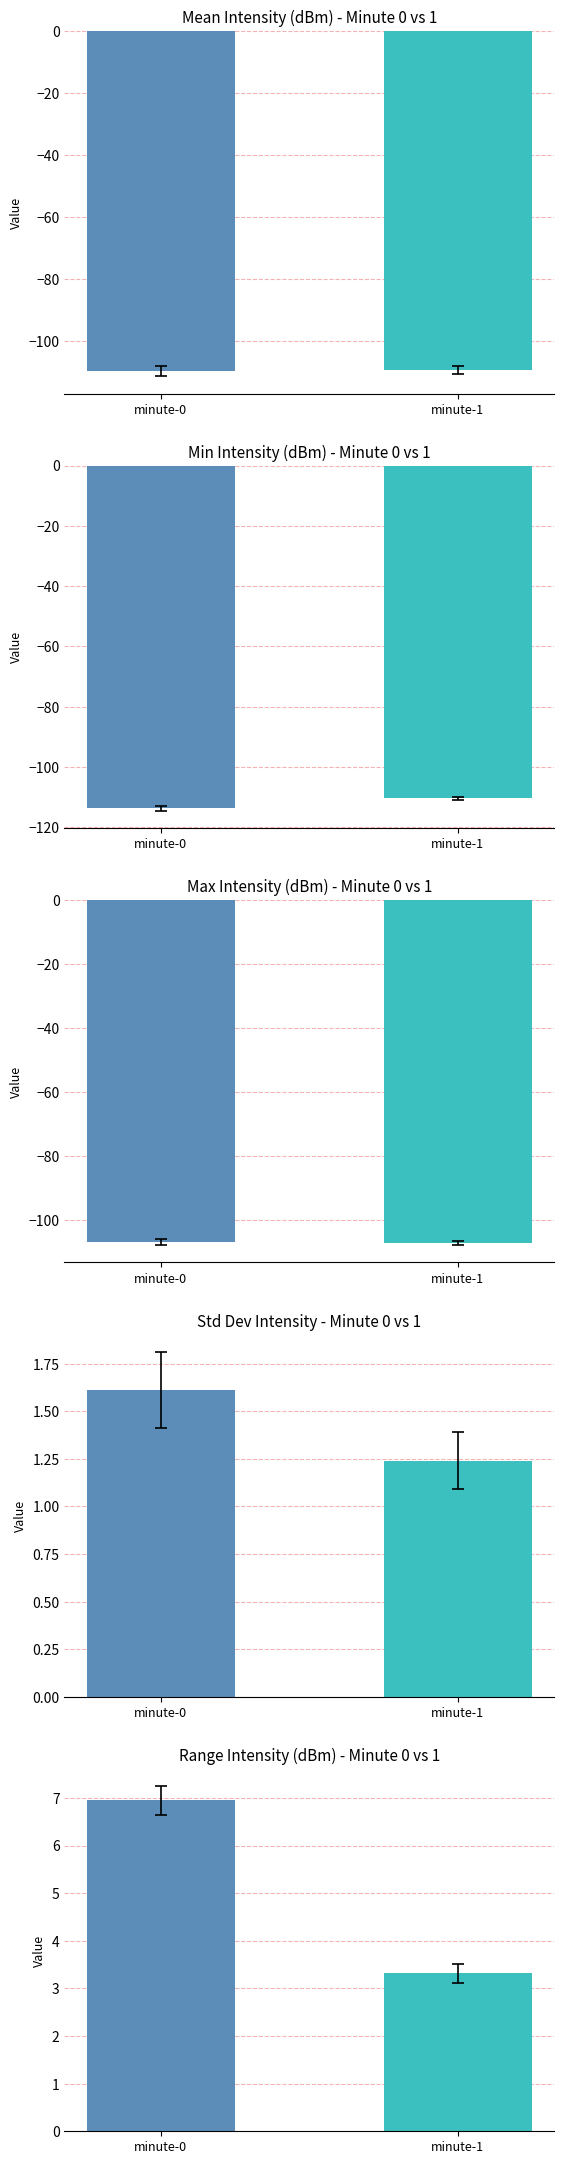

How many distinct data groups are displayed?

2